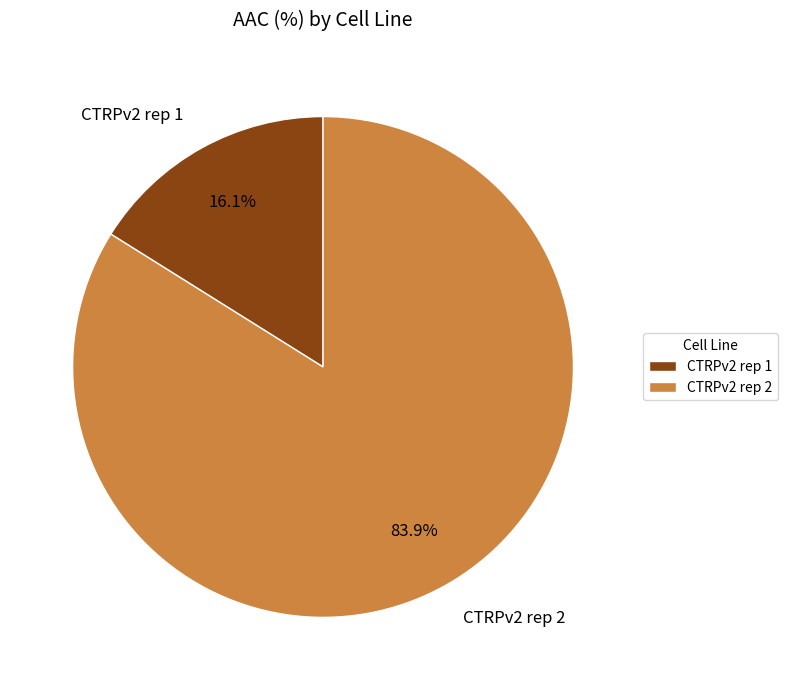

Rank the categories by value from highest to lowest.

CTRPv2 rep 2, CTRPv2 rep 1